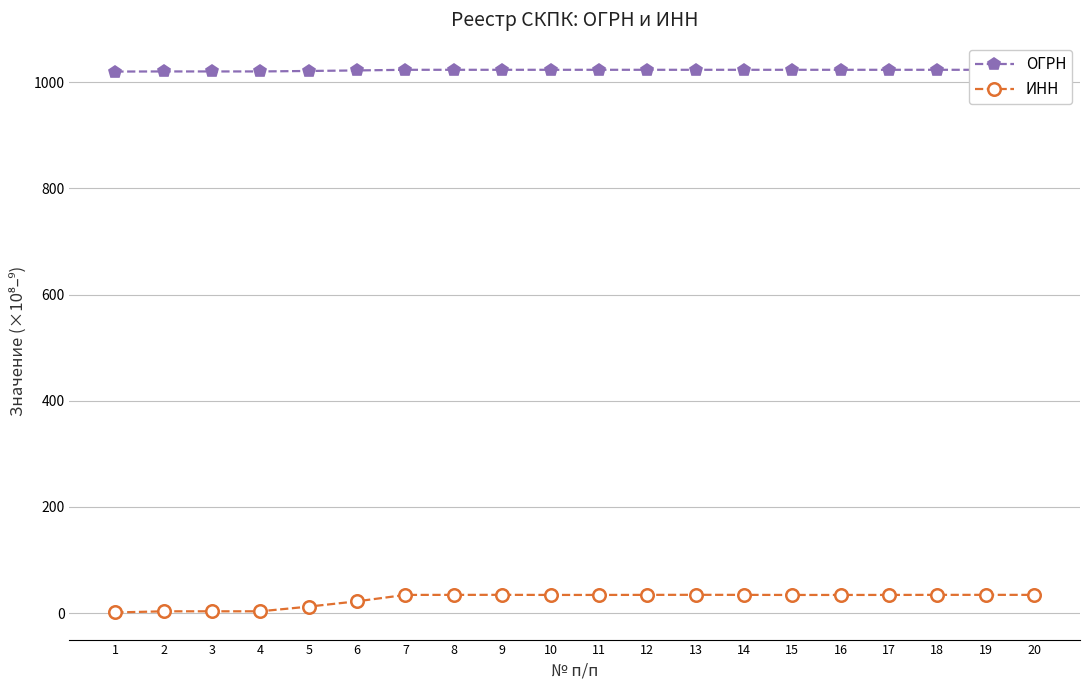

Reading right to left, transcribe all the data shown in this chart.

ОГРН: 1023.4	1023.4	1023.4	1023.4	1023.4	1023.4	1023.4	1023.4	1023.4	1023.4	1023.4	1023.4	1023.4	1023.4	1022.2	1021.2	1020.3	1020.3	1020.3	1020.1
ИНН: 34.2	34.2	34.2	34.1	34.0	34.0	34.2	34.3	34.2	34.0	34.1	34.2	34.2	34.1	22.0	12.1	3.2	3.2	3.2	1.0